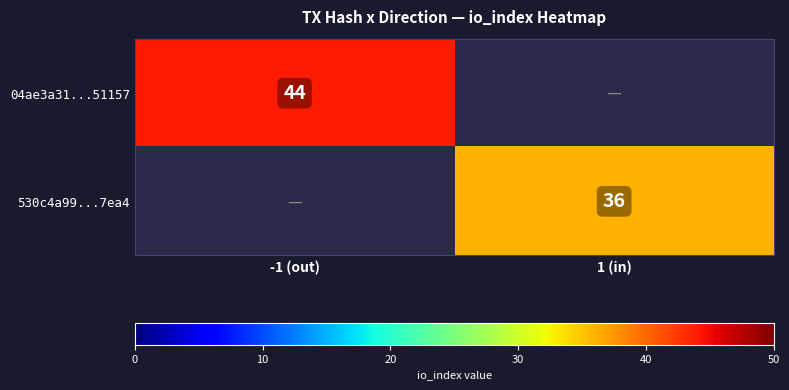

Is it true that 04ae3a31...51157 equals 44 at -1 (out)?

True